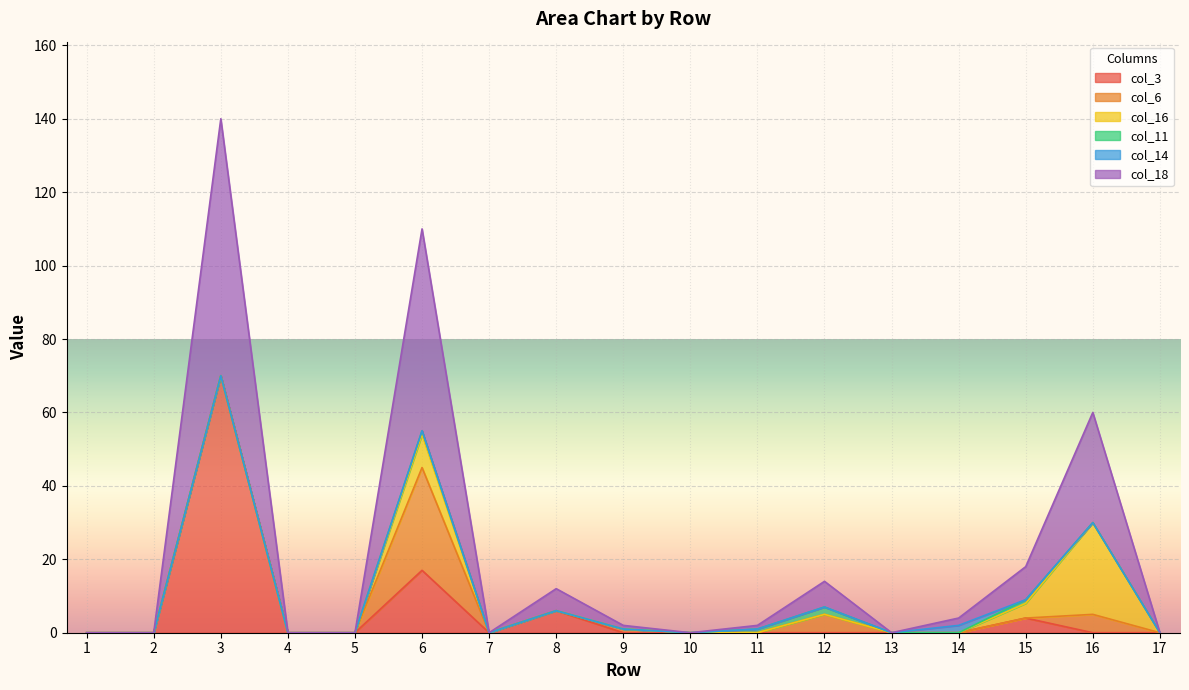

What are all the series names shown in the legend?

col_3, col_6, col_16, col_11, col_14, col_18